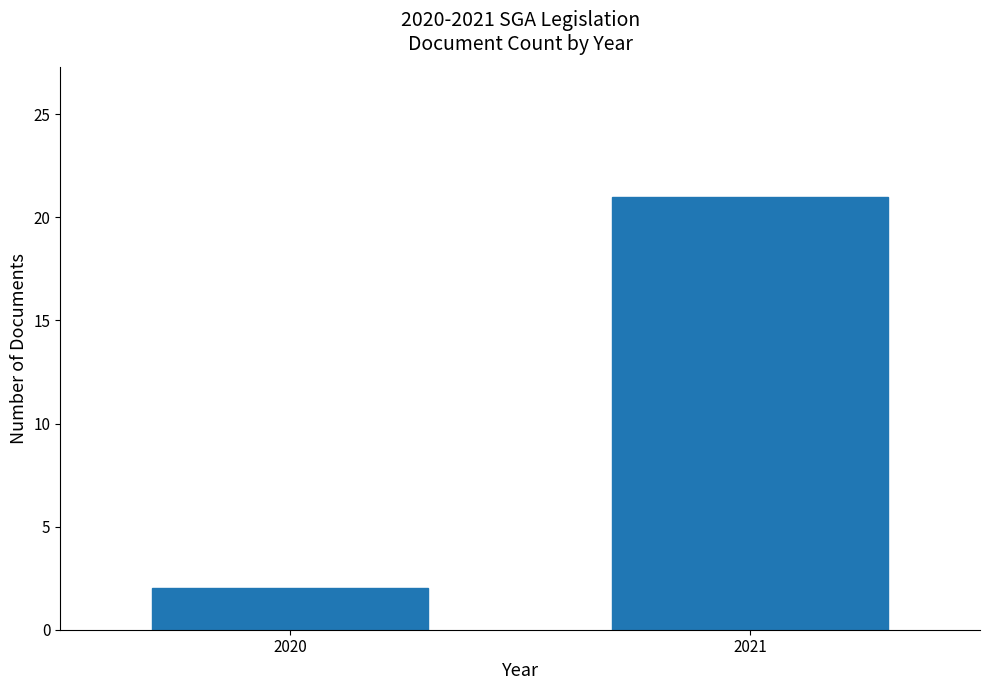

Reading right to left, what are all the values shown in this chart?

2021=21	2020=2